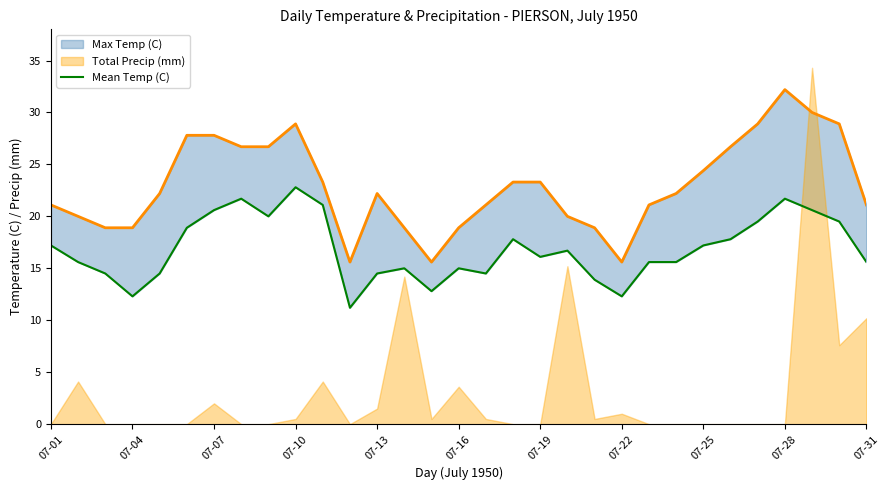

What is the value of the 5th point from the left?

14.5